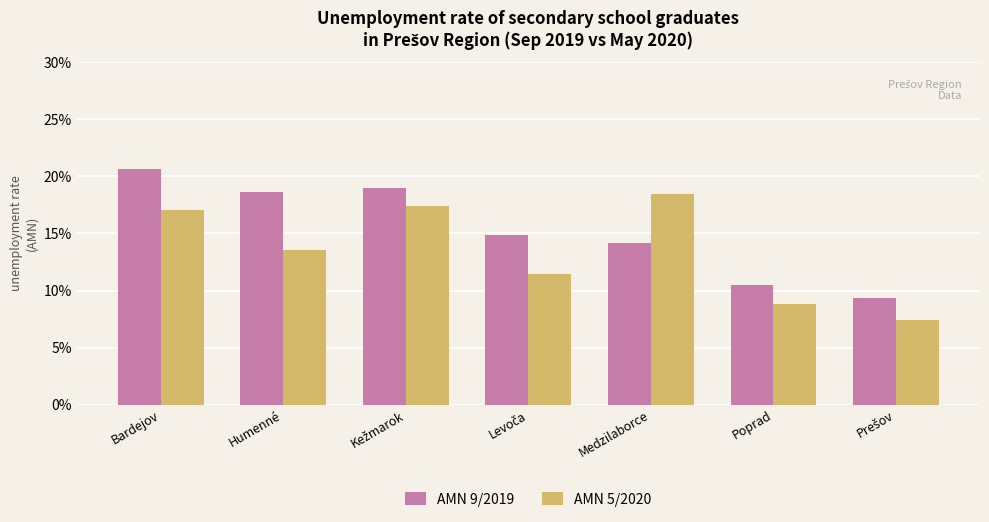

At how many categories does at least one series exceed 0?

7